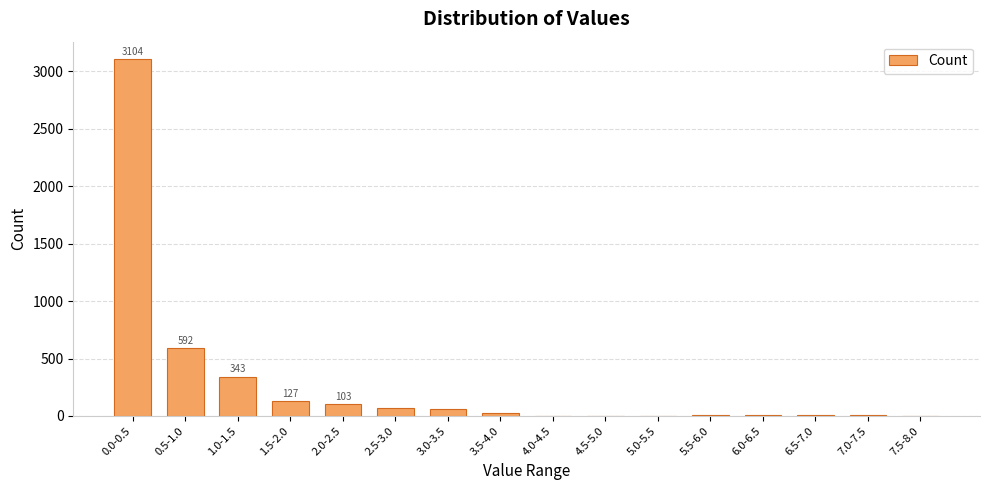

What is the greatest value displayed?

3104